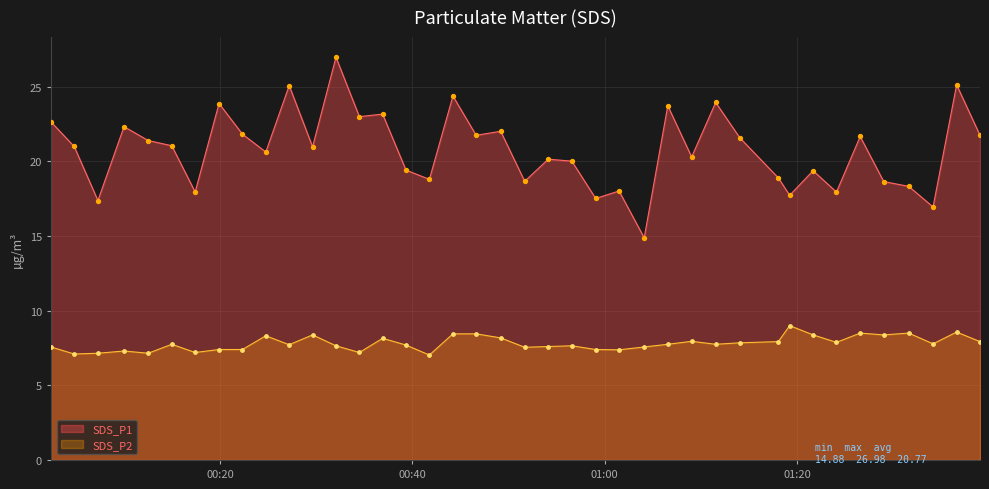

Which series reaches the maximum Y coordinate?

SDS_P1